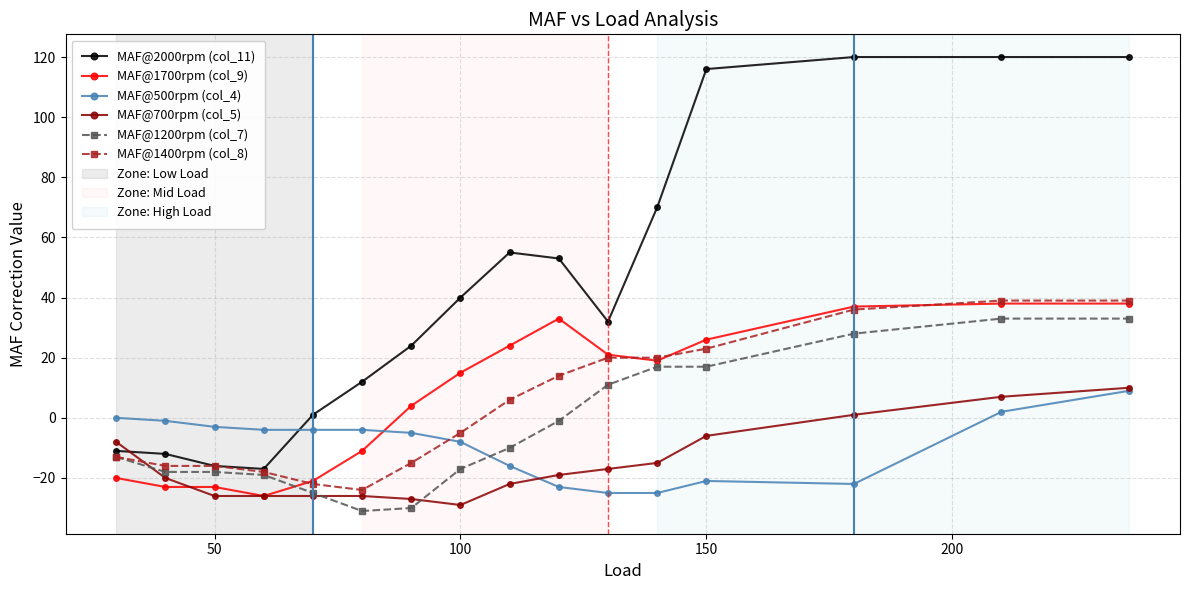

What is the minimum value for MAF@1200rpm (col_7)?

-31